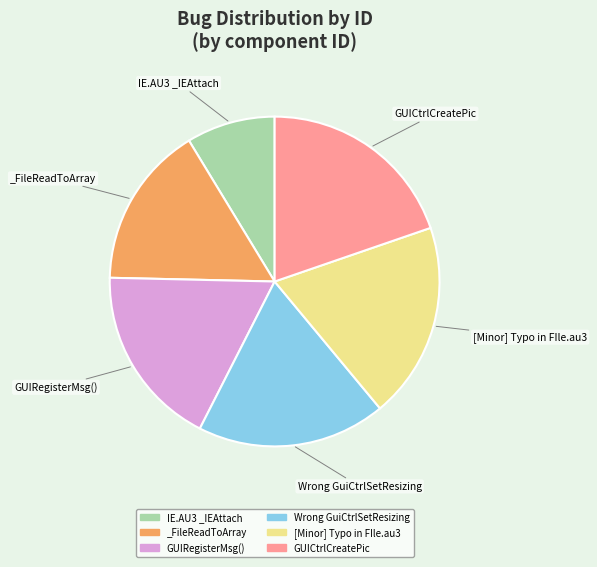

What is the ratio of the value at Wrong GuiCtrlSetResizing to the value at GUICtrlCreatePic?

0.9